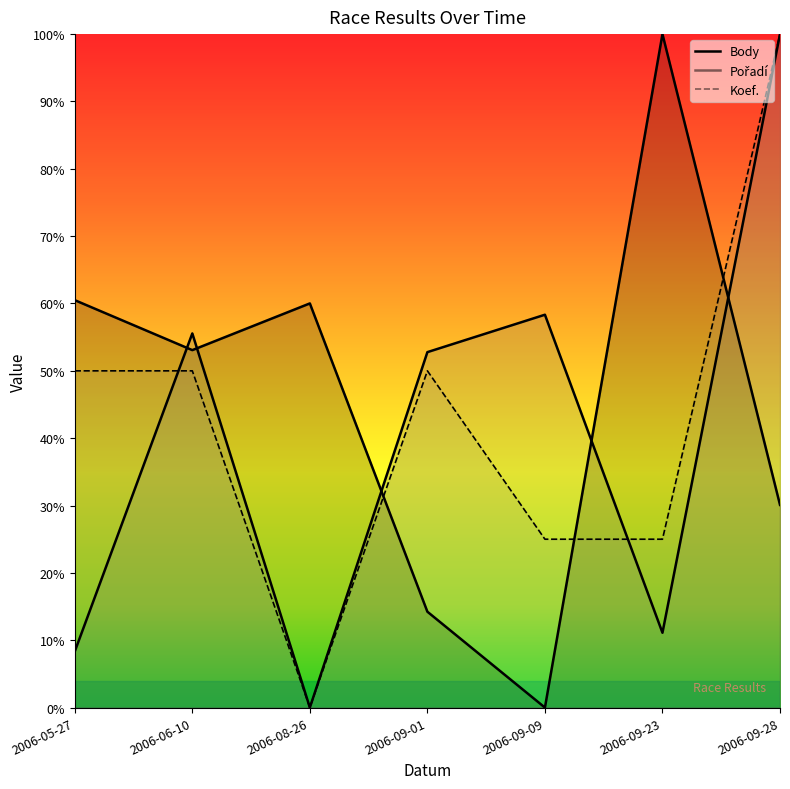

After their last crossing, which series has the higher values: Pořadí or Body?

Pořadí